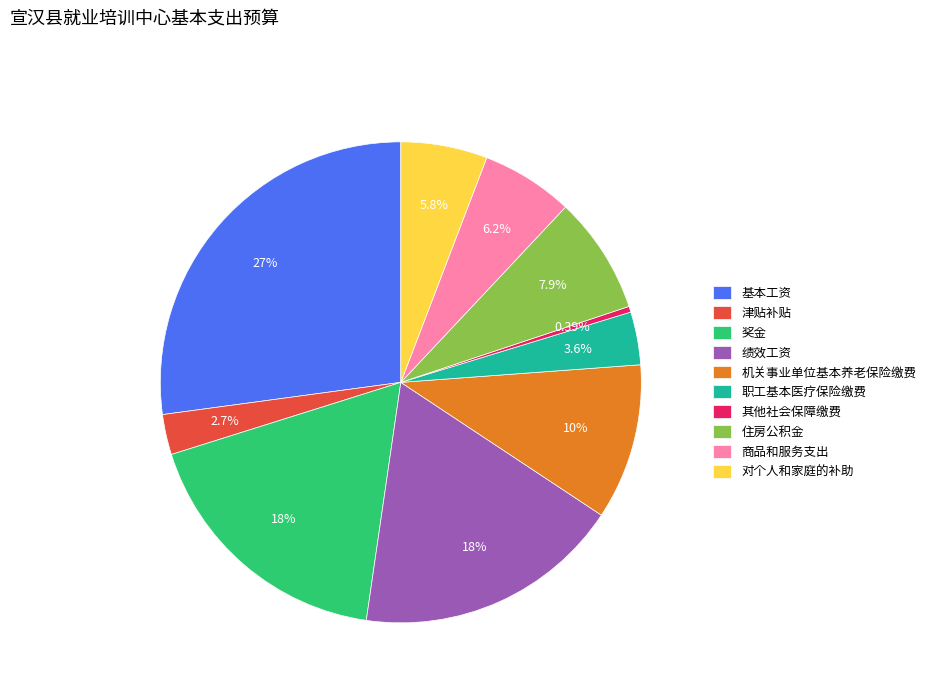

Do 职工基本医疗保险缴费 and 其他社会保障缴费 together represent more than half of the pie?

No